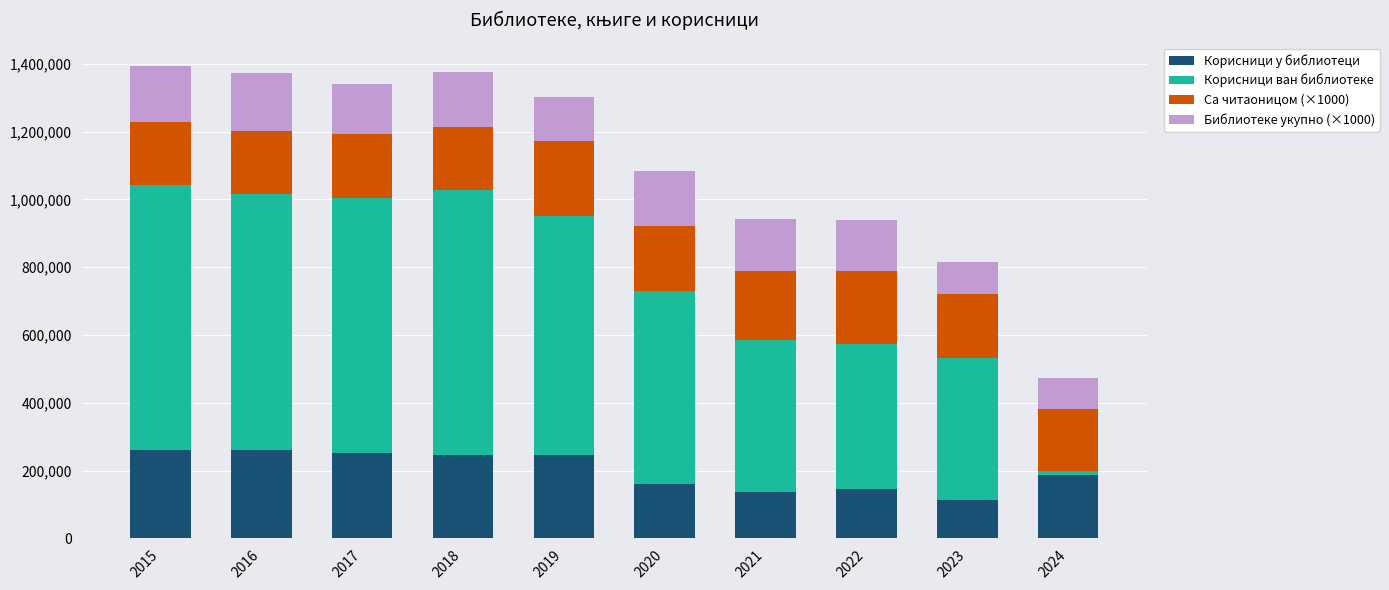

How many series are shown in this chart?

4